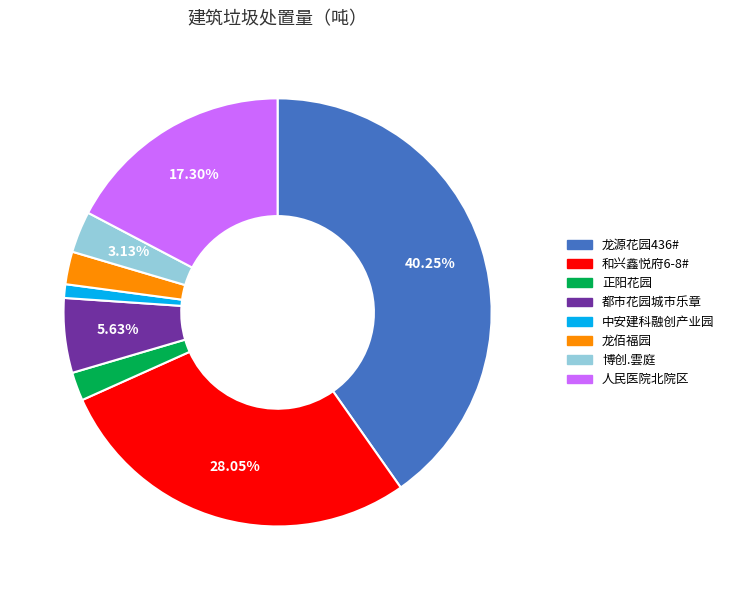

To the nearest percent, what is the difference between the largest and smallest slice percentages?

39%